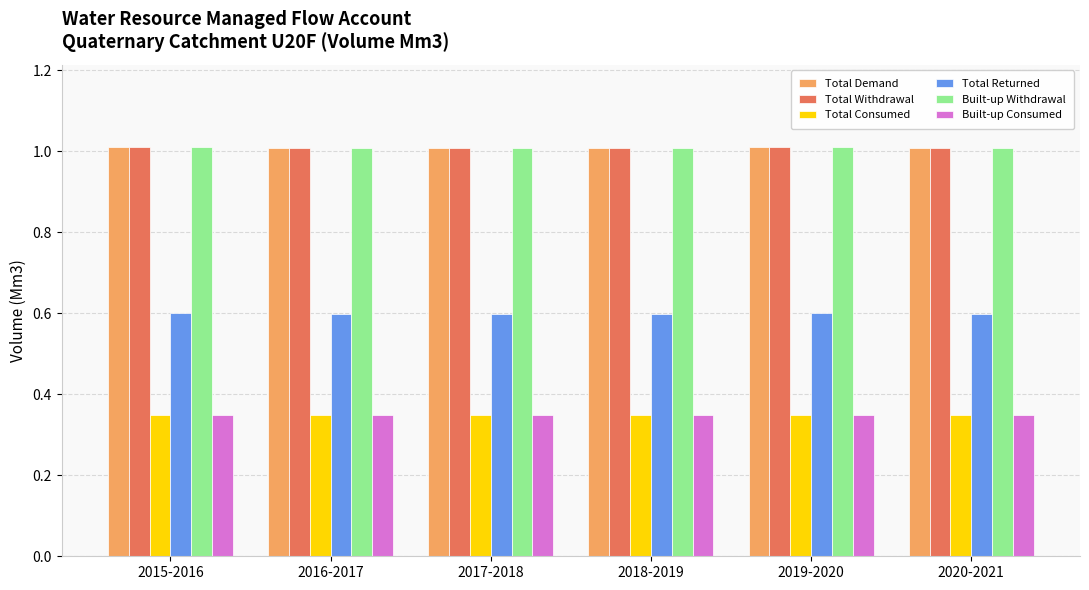

What is the value of the Total Demand bar at the 3rd from the left?

1.0